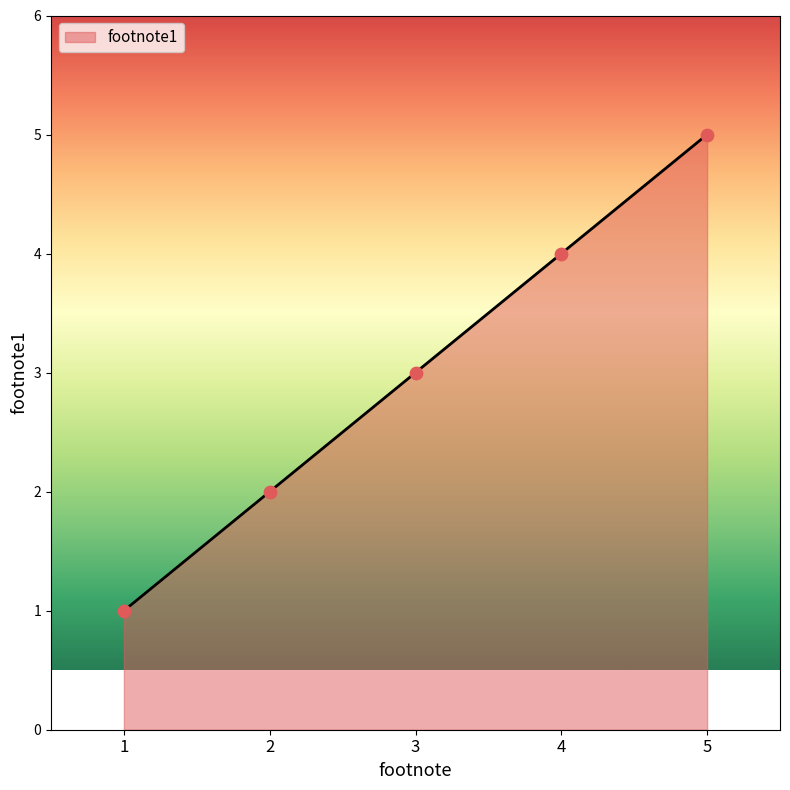

What is the change in value from 3 to 4?

+1